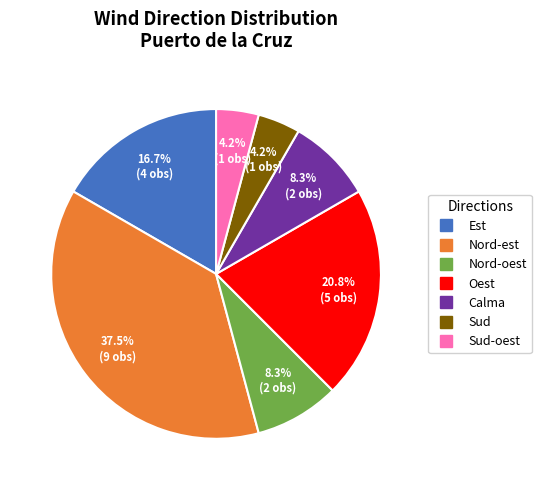

Is there any slice that represents more than half of the pie?

No